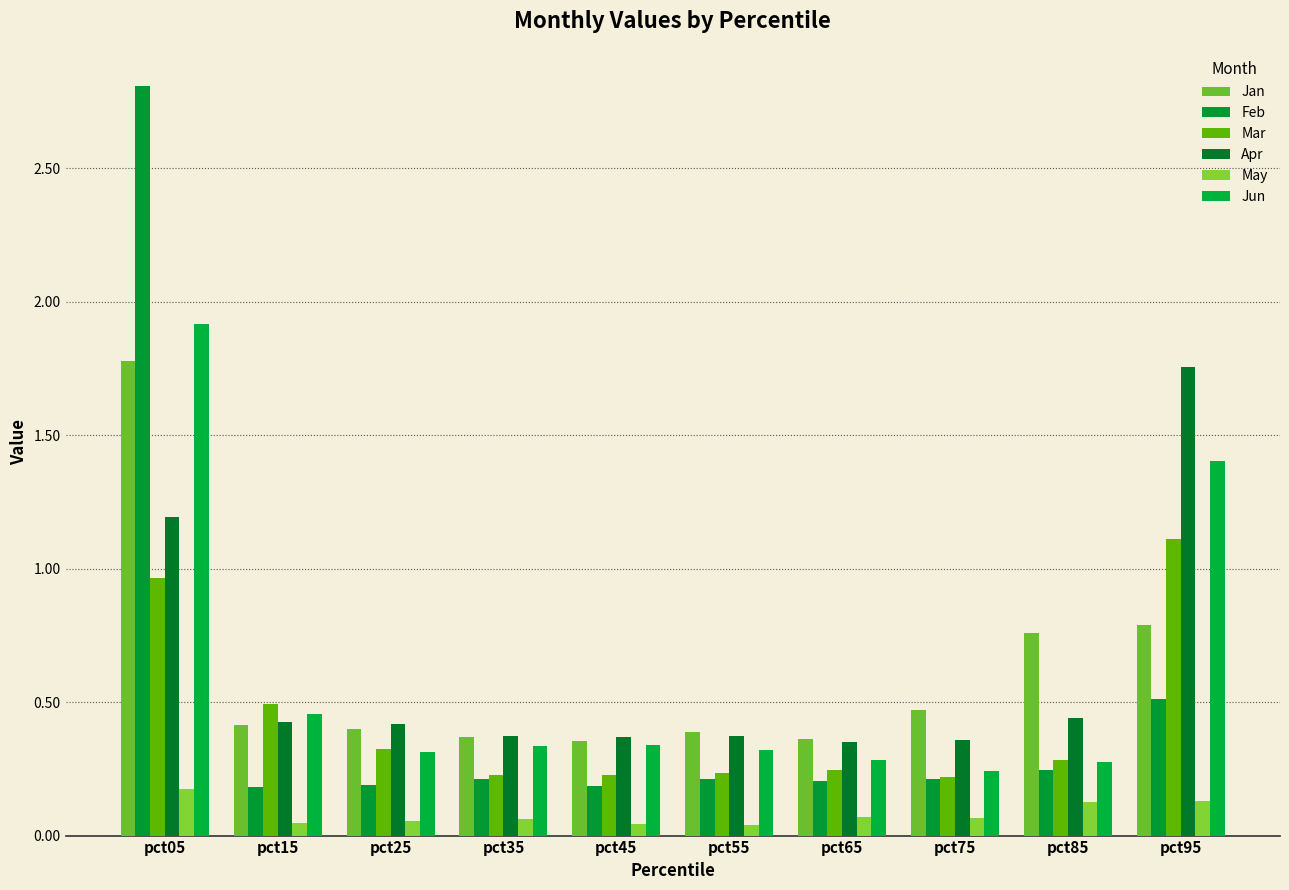

The Apr series shows 1.2 at pct05. True or false?

True